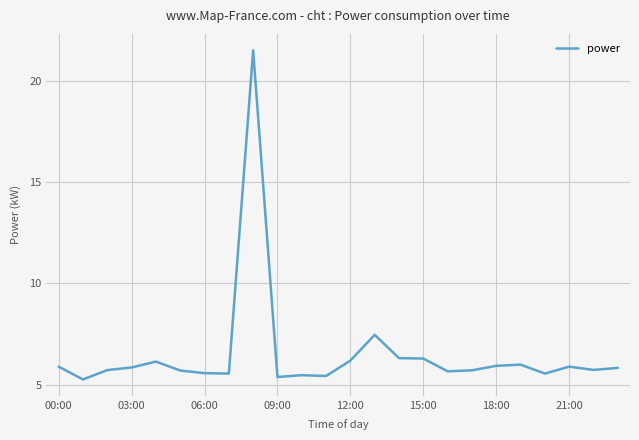

What is the maximum value shown in the chart?

21.5